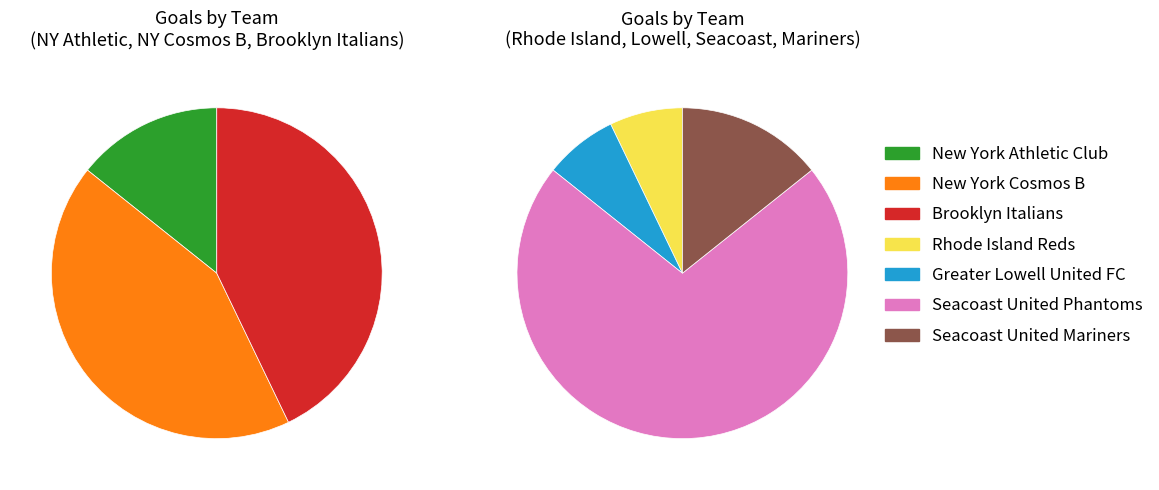

Which category has the biggest portion of the pie?

Seacoast United Phantoms